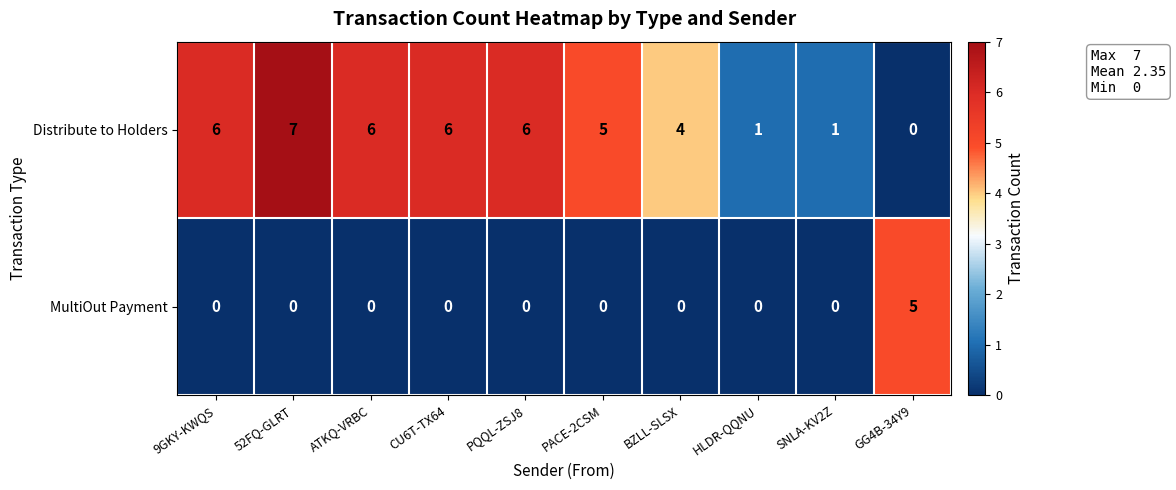

Which series has the widest spread of values?

Distribute to Holders